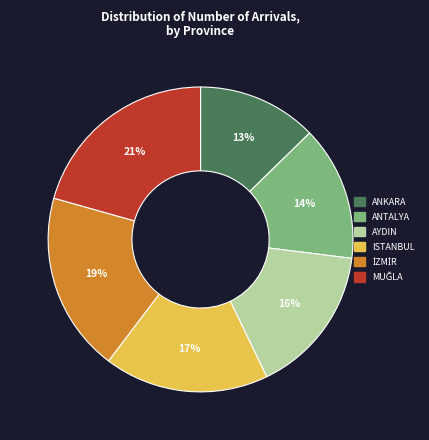

How many segments does this pie chart have?

6